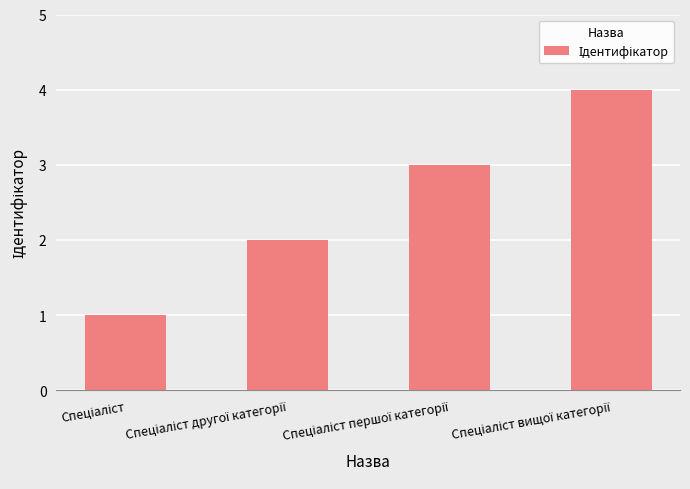

What is the value of the 3rd bar from the left?

3